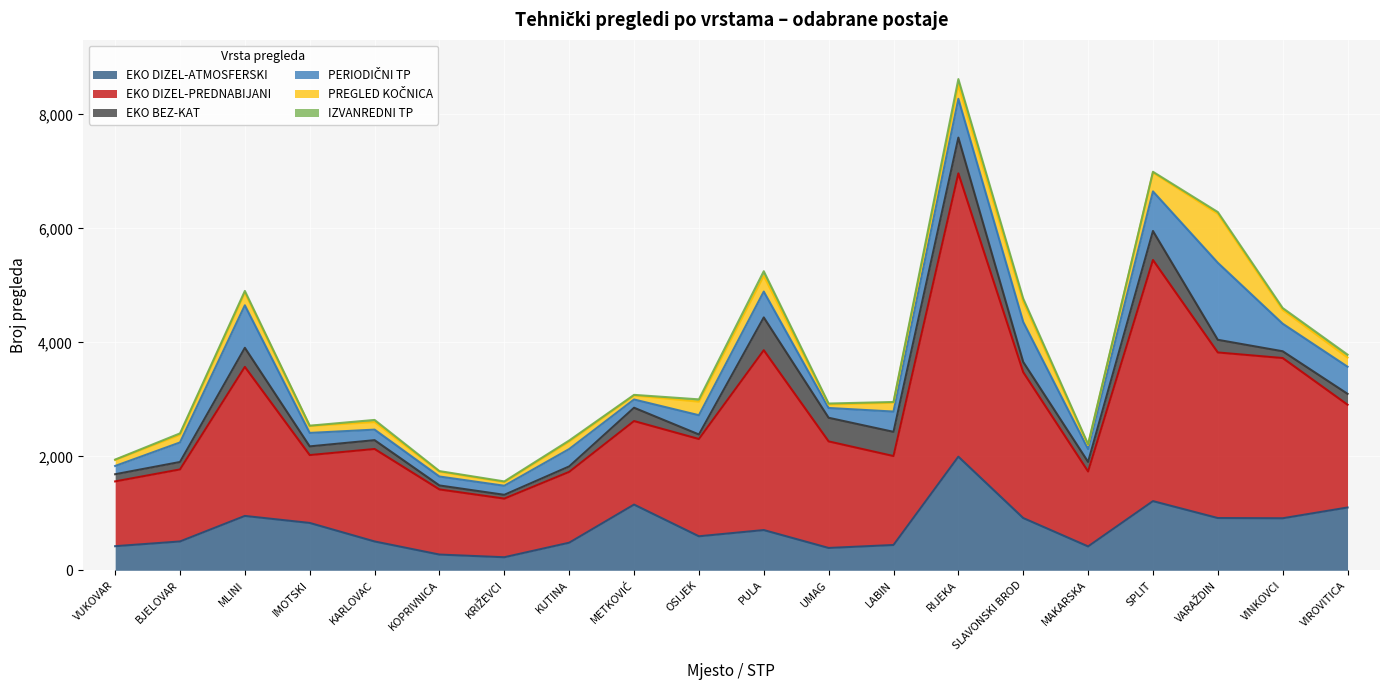

At which label does EKO DIZEL-PREDNABIJANI first exceed 1707?

MLINI